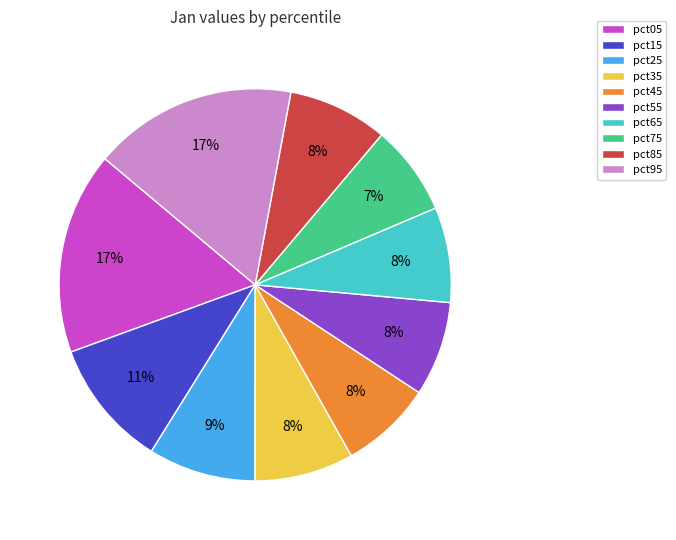

True or false: pct25 accounts for 9% of the total.

True